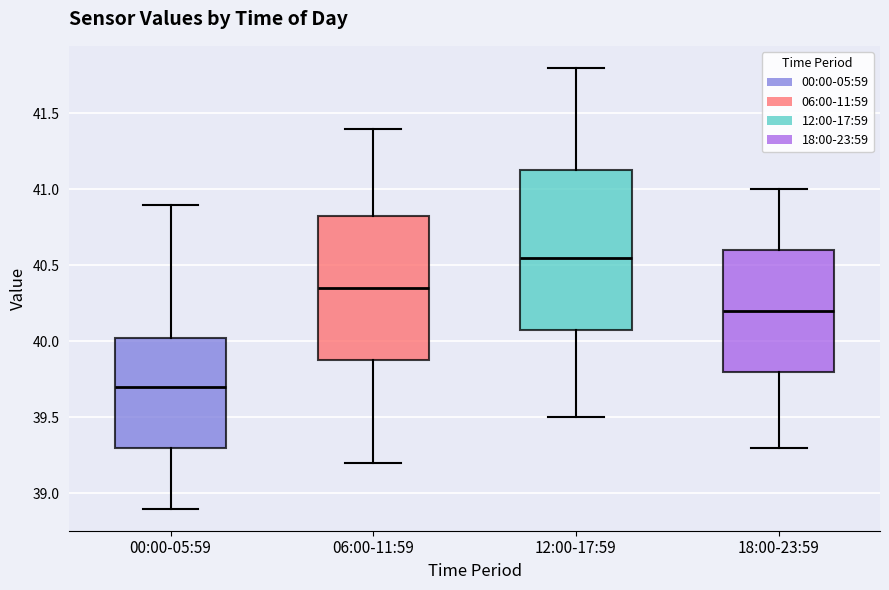

Comparing the boxes themselves (not the whiskers), which one is the tallest?

12:00-17:59